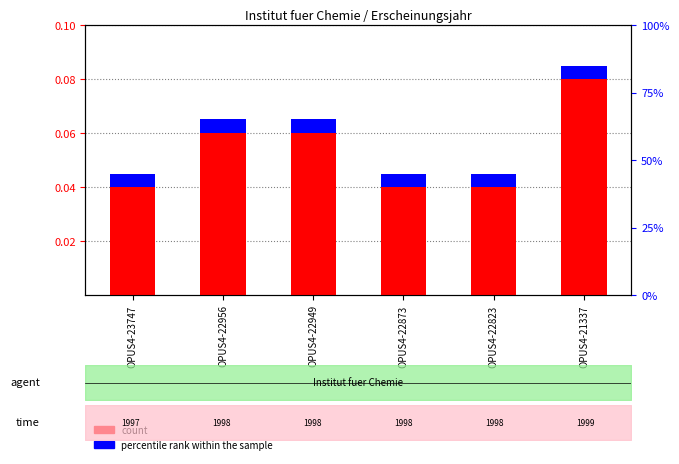

How many groups of bars are there?

6